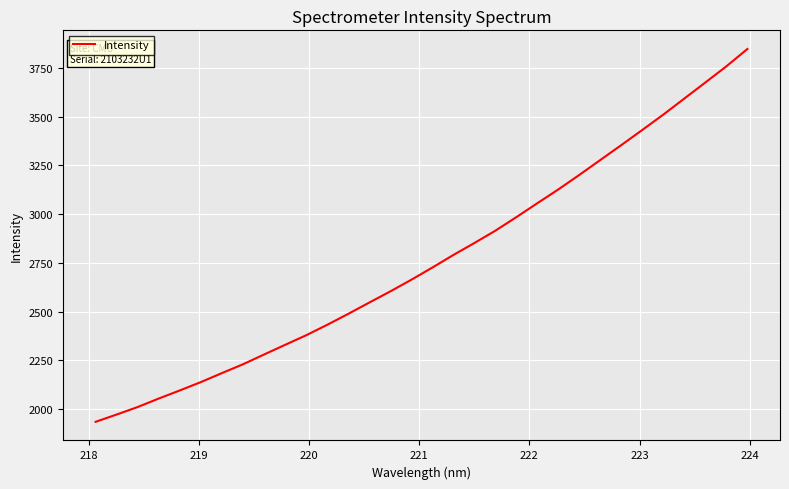

What is the sum of all values?

88435.4